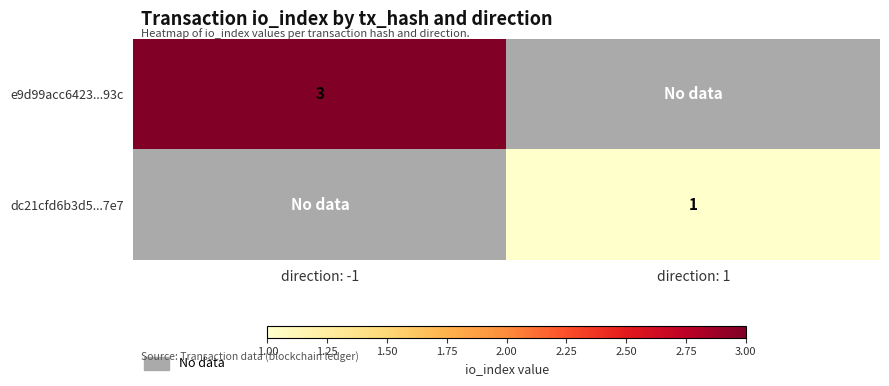

True or false: dc21cfd6b3d5...7e7 has a value of 0 at direction: 1.

False